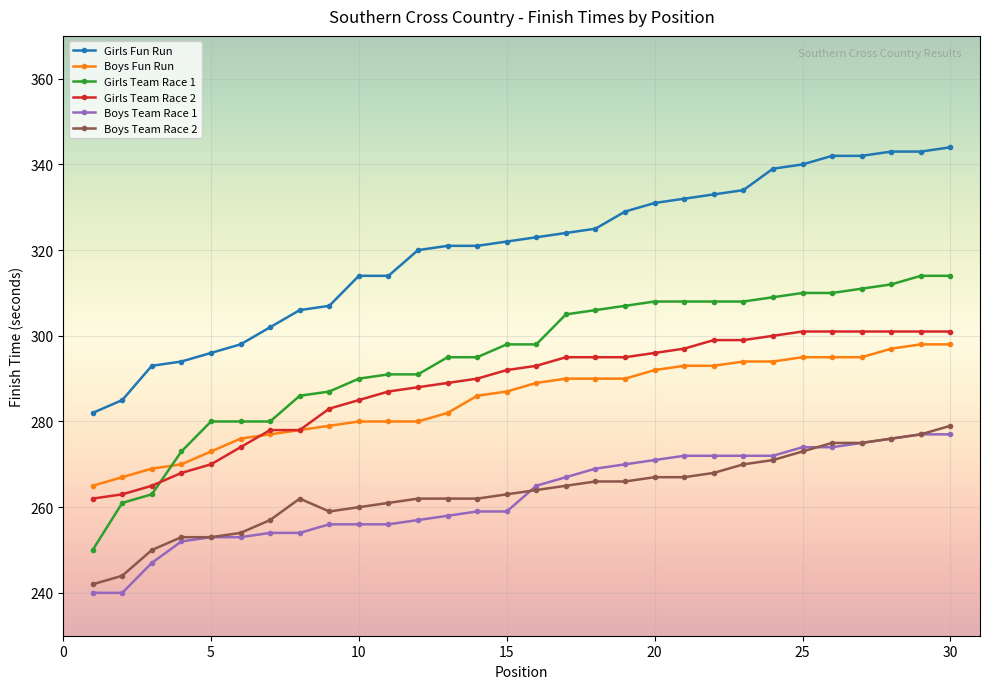

Which series has the largest total across all categories?

Girls Fun Run